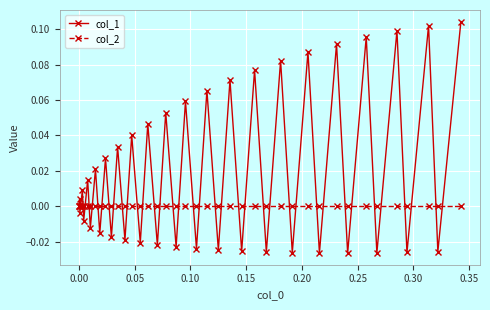

True or false: col_1 has more than 1 interior local peaks.

True